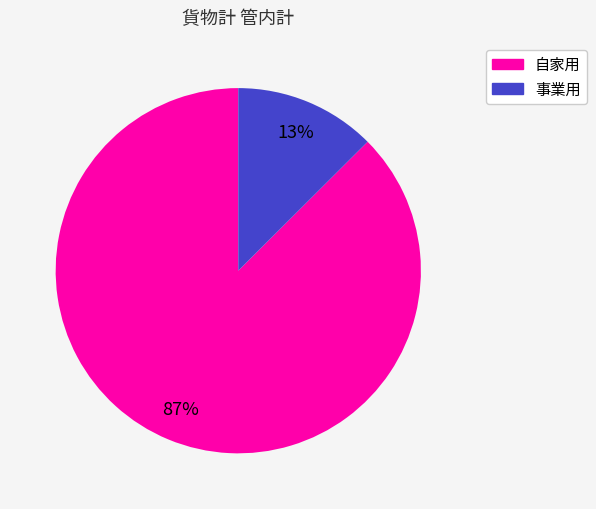

To the nearest percent, what portion does 事業用 represent?

13%